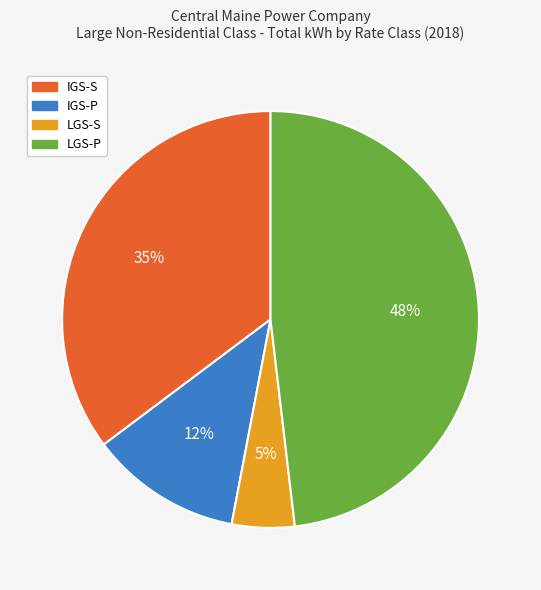

To the nearest percent, what is the difference between the LGS-S and LGS-P slice percentages?

43%